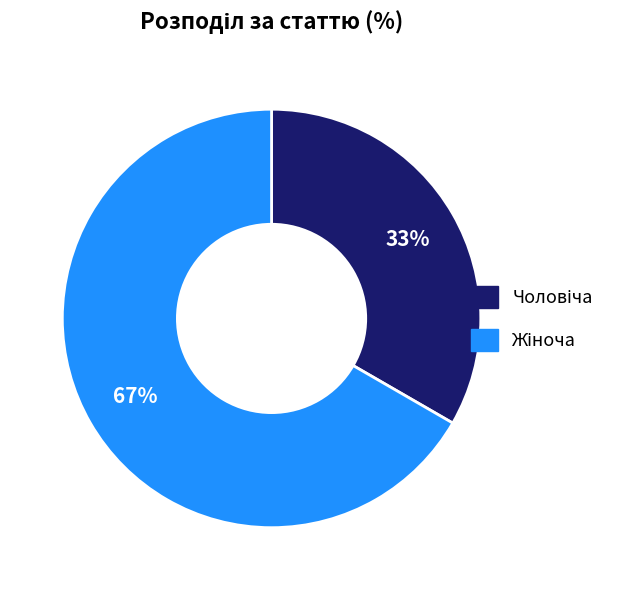

How many slices are in this pie chart?

2